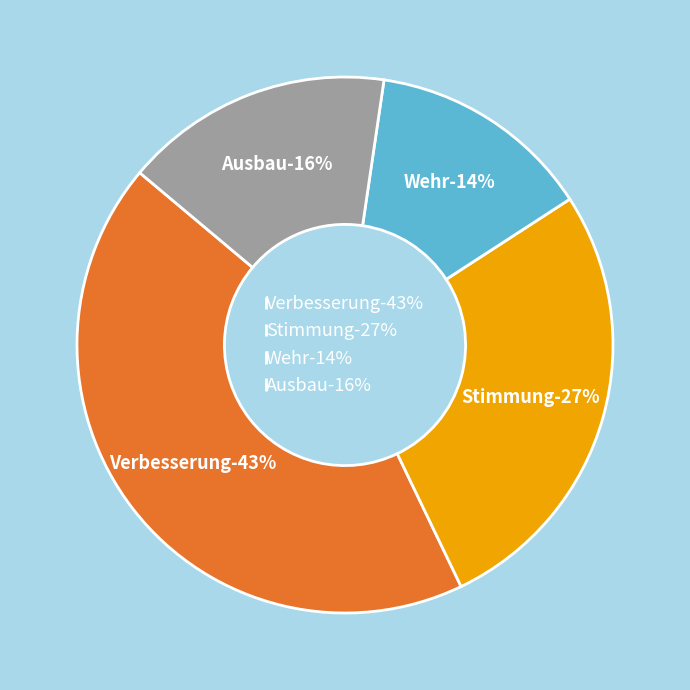

Does any single category account for the majority?

No